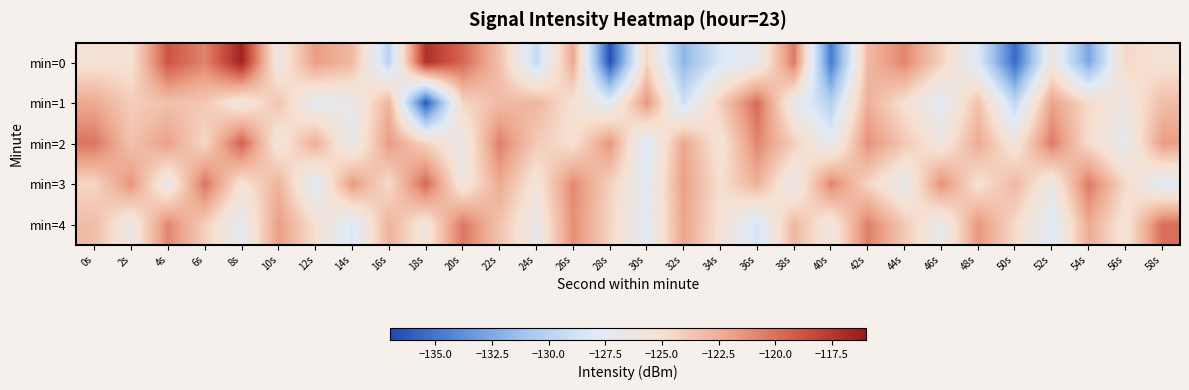

Which series has the largest total across all categories?

min=2